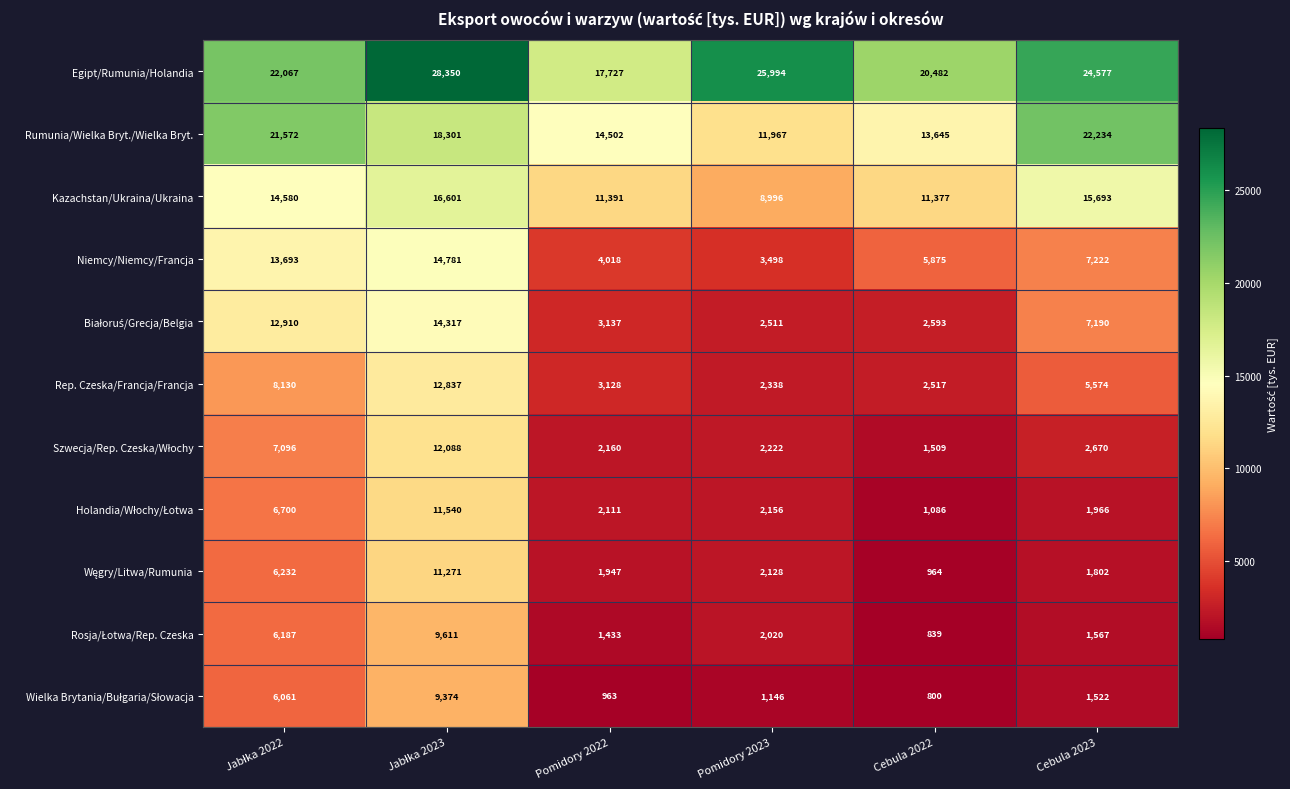

Read the Kazachstan/Ukraina/Ukraina value at Cebula 2022, to the nearest 50.

11400